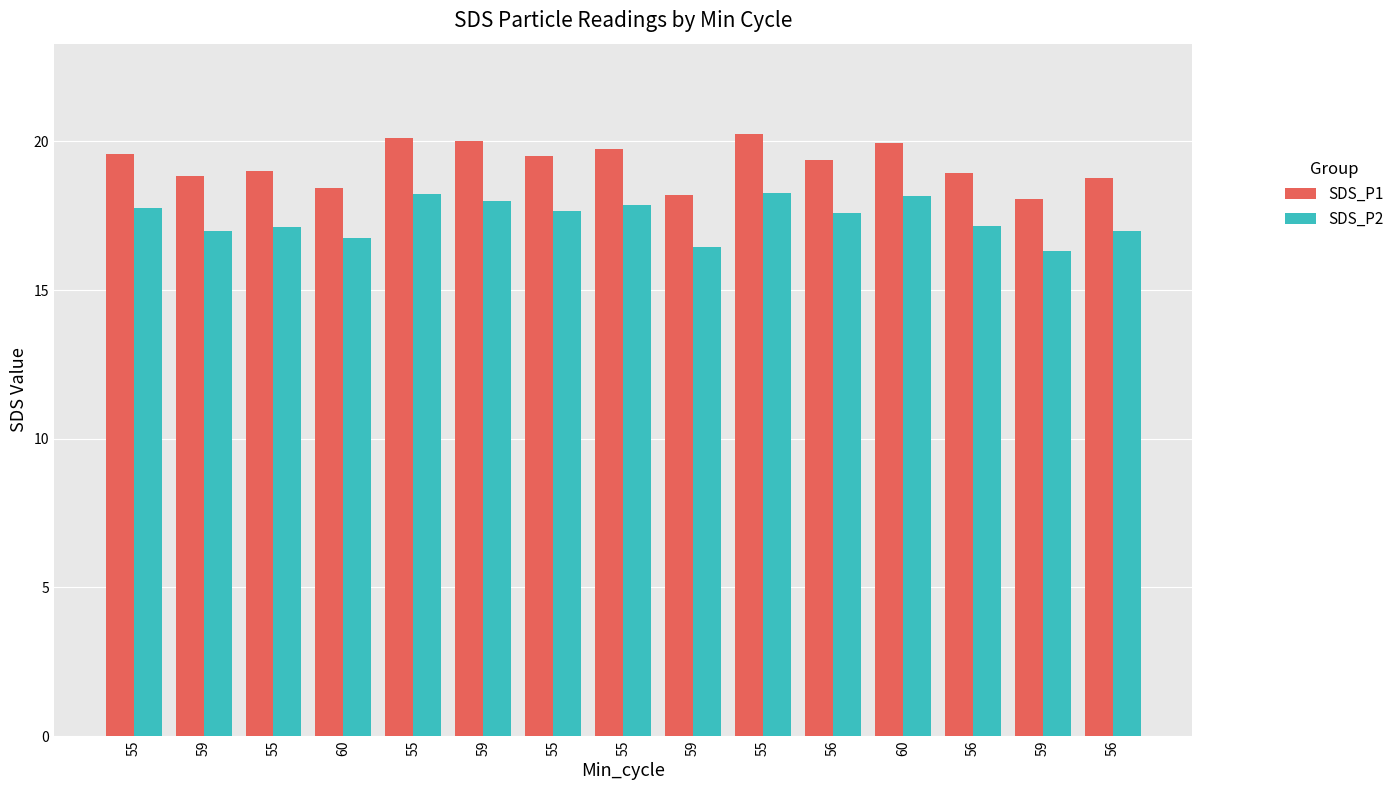

How many bars are there in total?

30